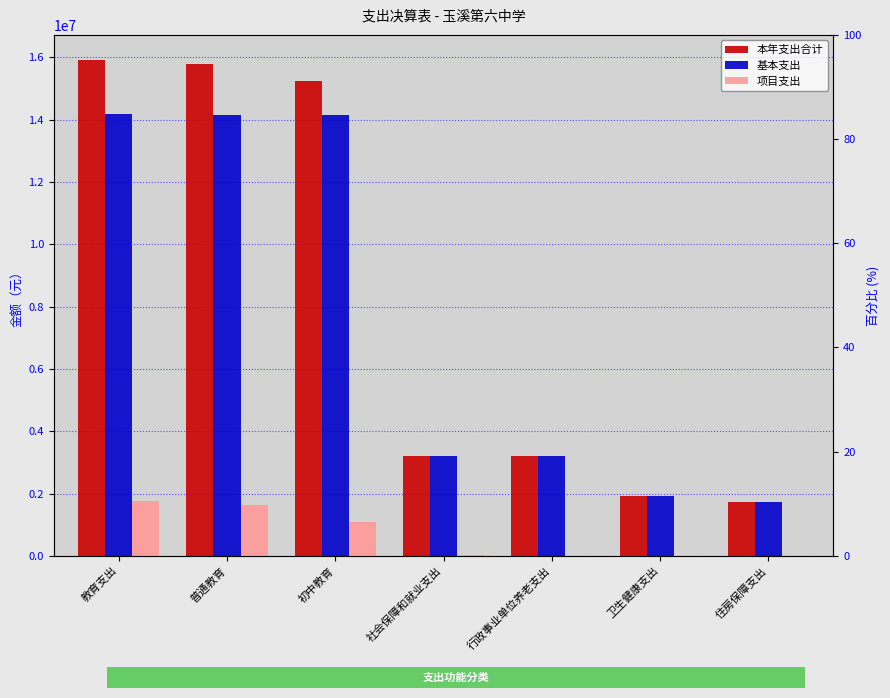

What is the value of the 本年支出合计 bar at the 5th from the left?

3191728.3